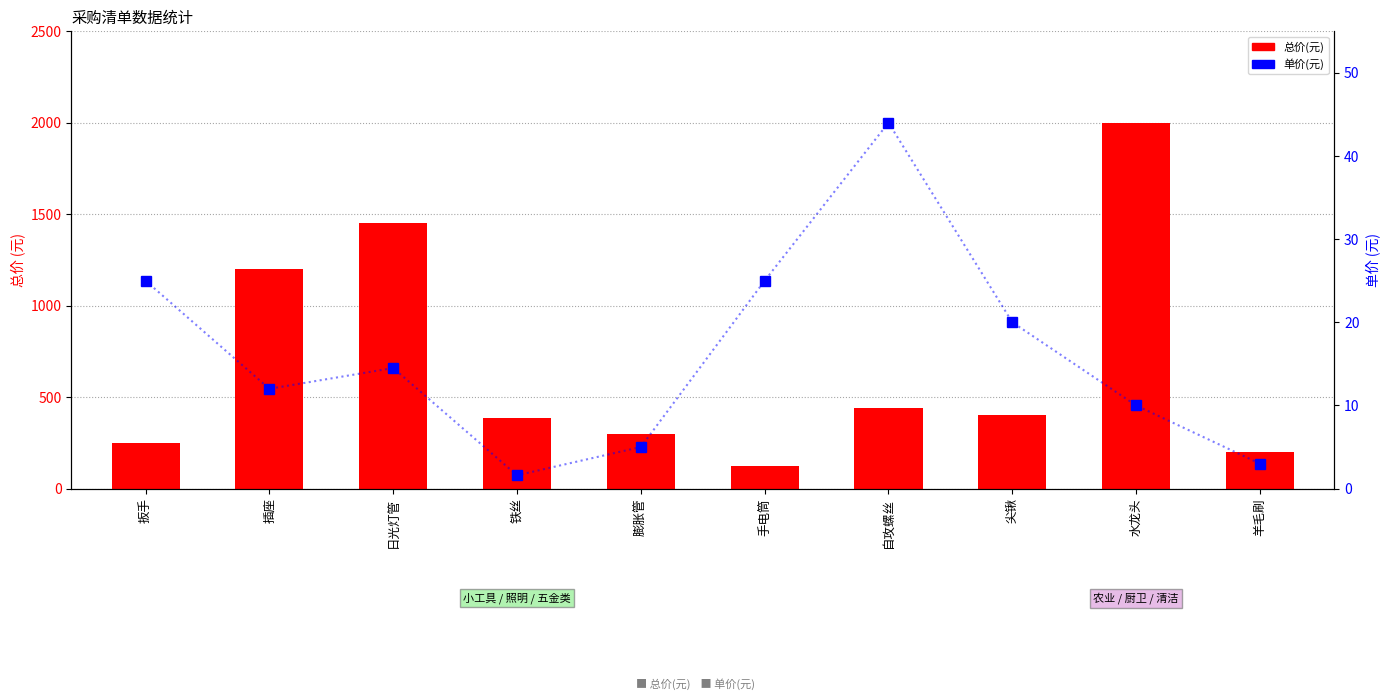

How many series are shown in this chart?

2